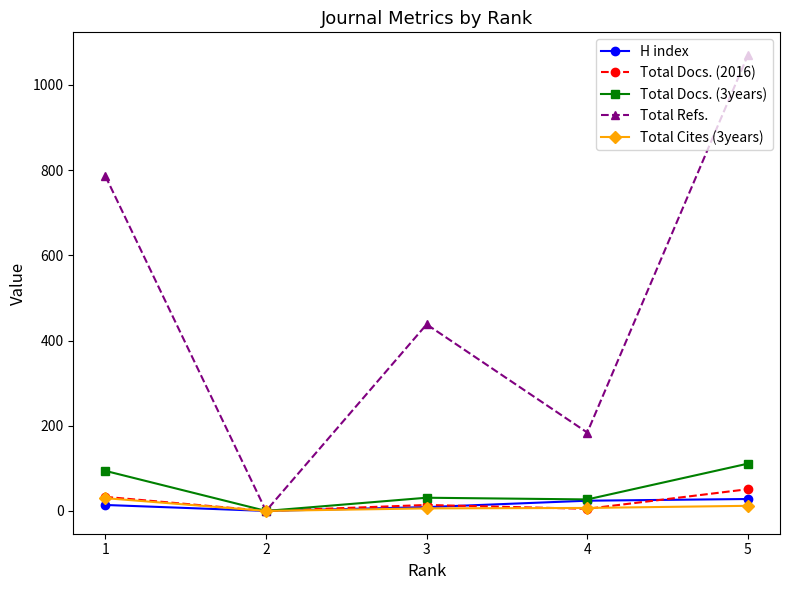

Read the H index value at 3, to the nearest 5.

10